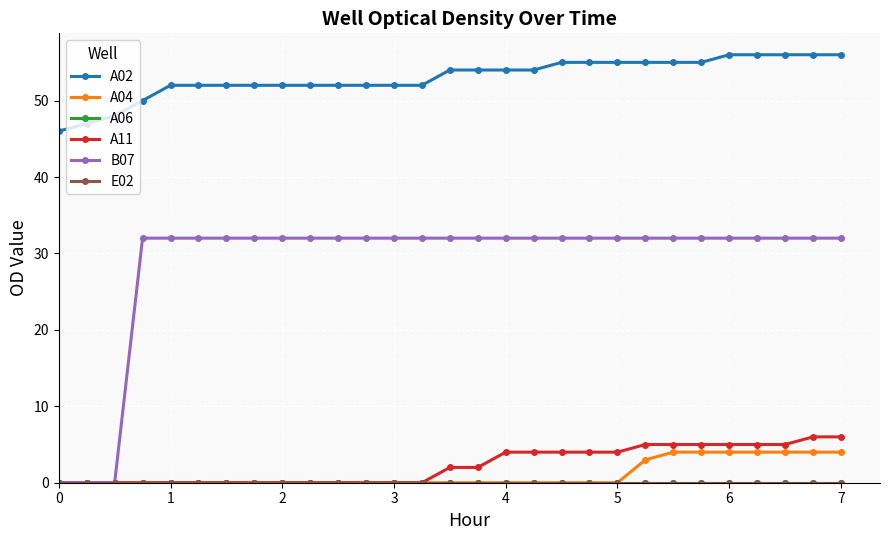

Does the chart have visible grid lines?

Yes